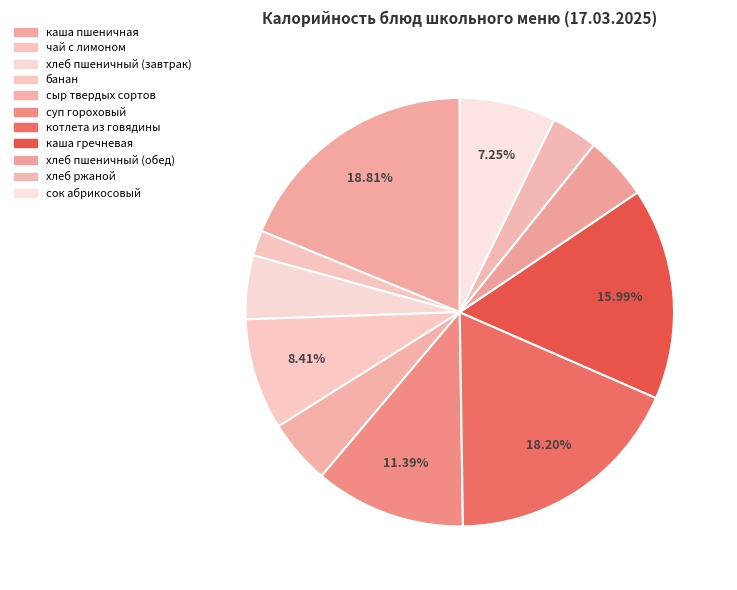

How many slices are in this pie chart?

11